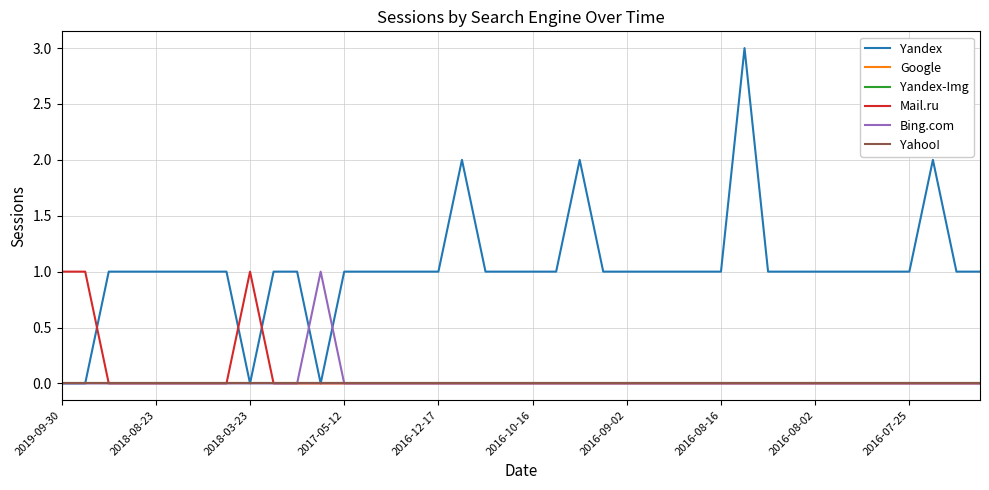

Does the chart have visible grid lines?

Yes